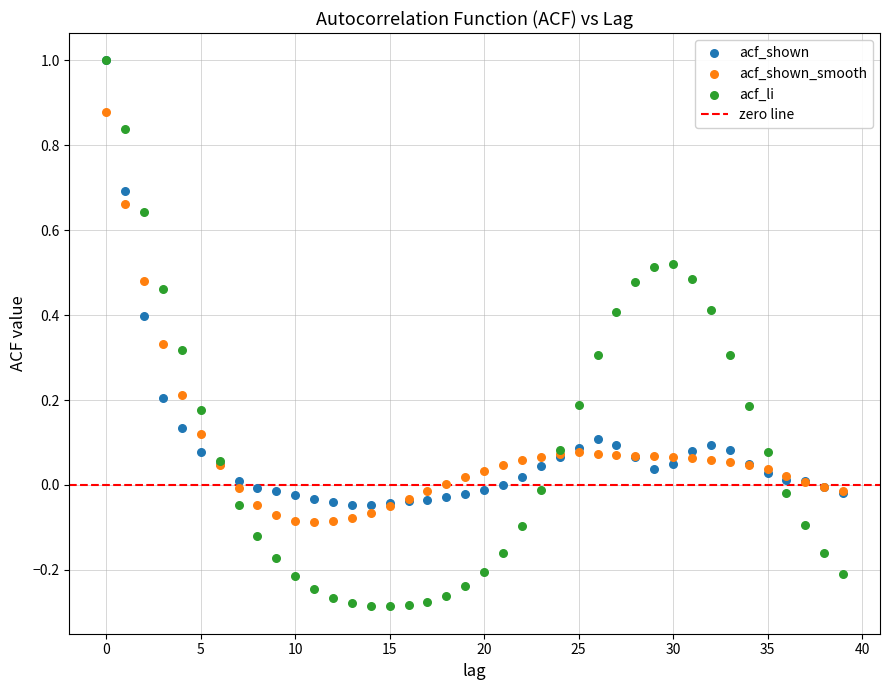

Which series reaches the minimum Y coordinate?

acf_li